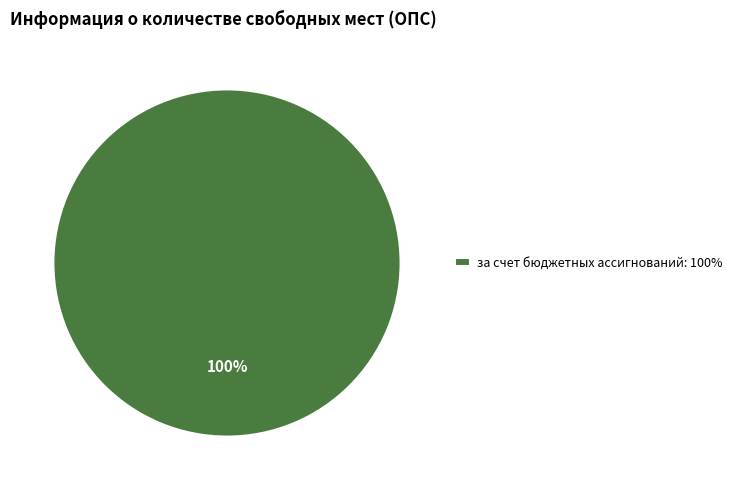

Rank the categories by value from highest to lowest.

за счет бюджетных ассигнований: 100%